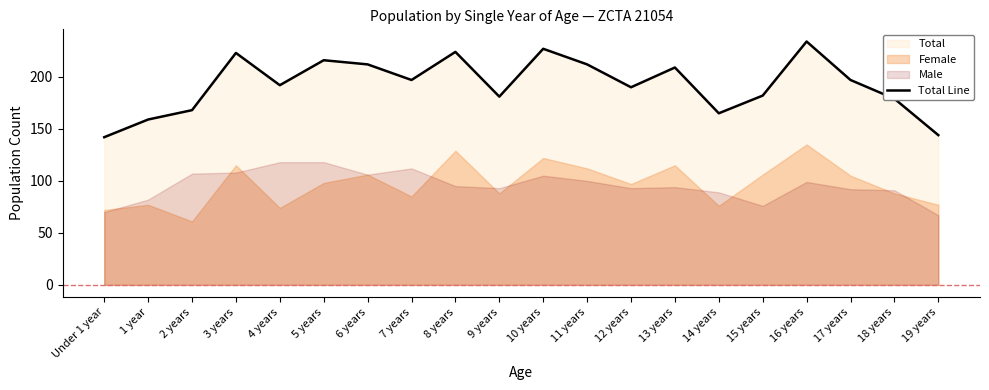

Is it true that the value at 5 years is 331?

False